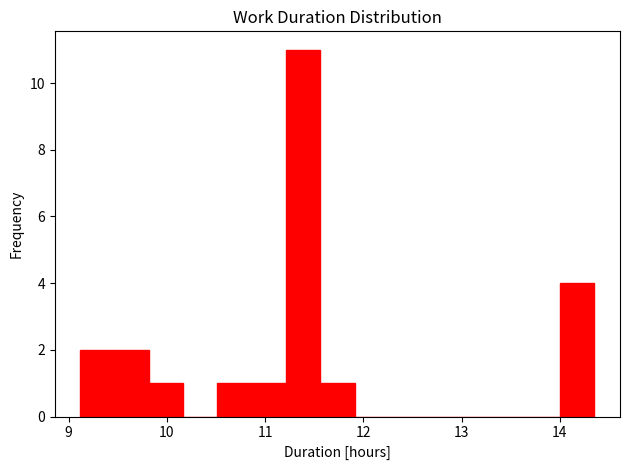

Read against the x-axis, roughly where is the centre of the tallest bar?

11.4